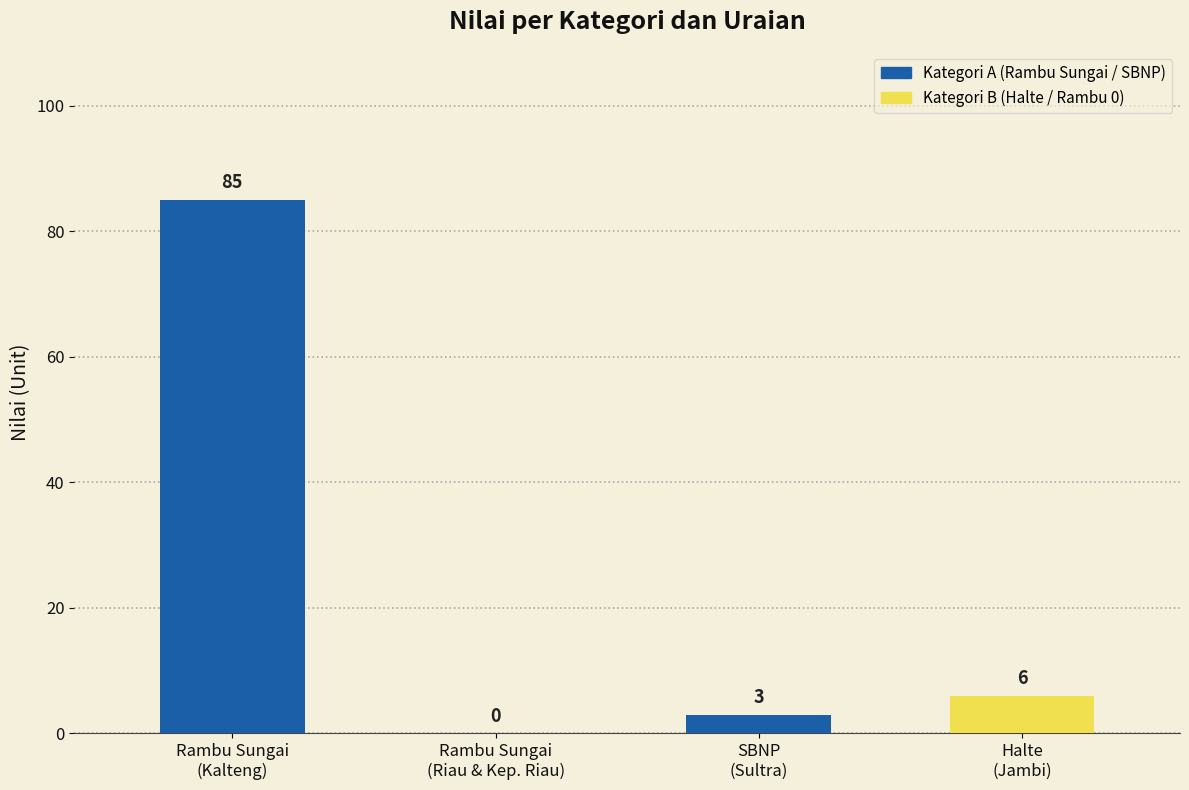

What is the ratio of the value at Halte (Jambi) to the value at Rambu Sungai dan Danau (Kalimantan Tengah)?

0.1